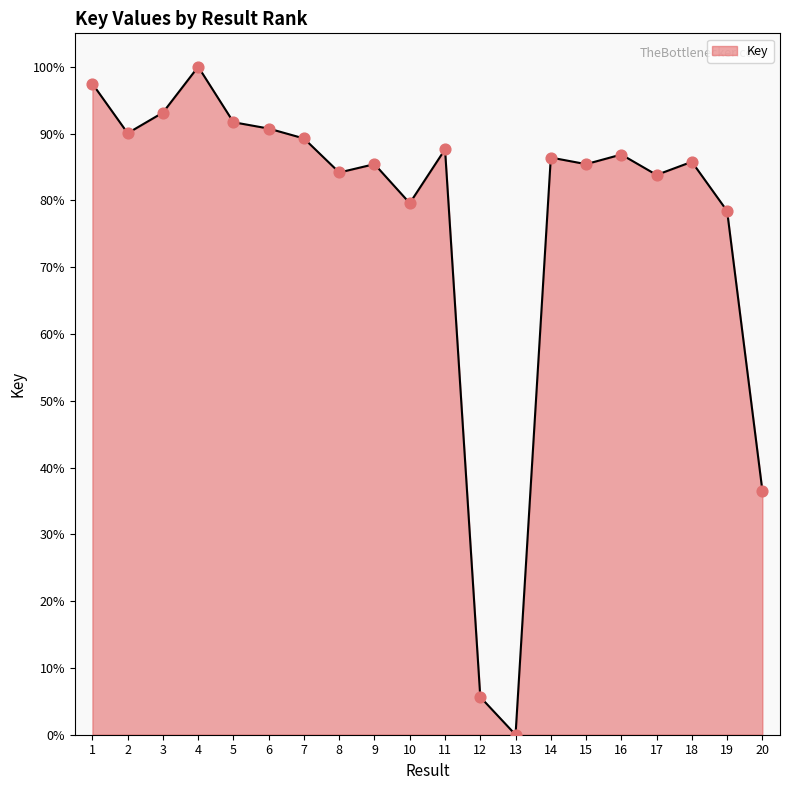

What is the ratio of the value at 16 to the value at 4?

0.9